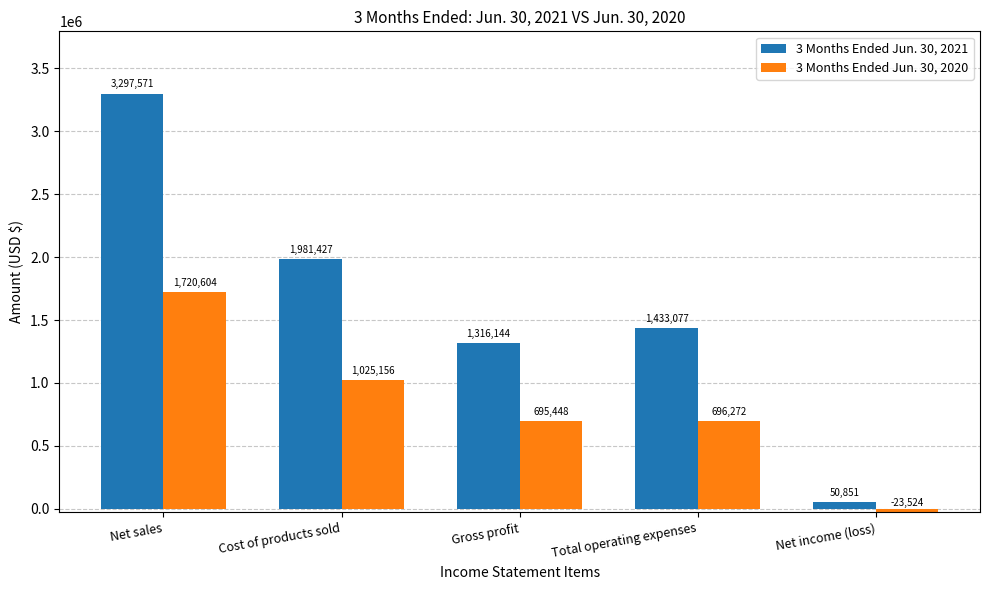

What is the maximum value for 3 Months Ended Jun. 30, 2021?

3297571